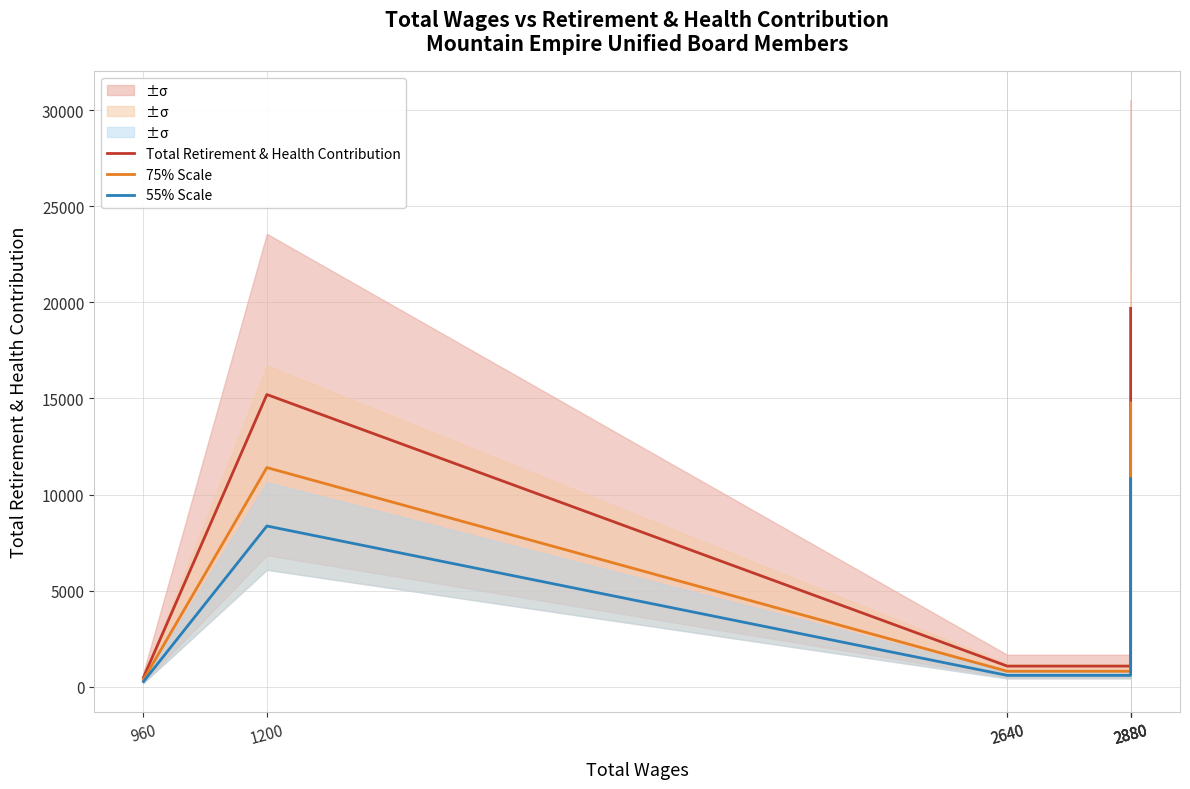

Reading right to left, transcribe all the data shown in this chart.

Total Retirement & Health Contribution: 19683.0	13180.0	6062.0	1072.0	1072.0	1072.0	15203.0	482.0
75% Scale: 14762.2	9885.0	4546.5	804.0	804.0	804.0	11402.2	361.5
55% Scale: 10825.7	7249.0	3334.1	589.6	589.6	589.6	8361.7	265.1